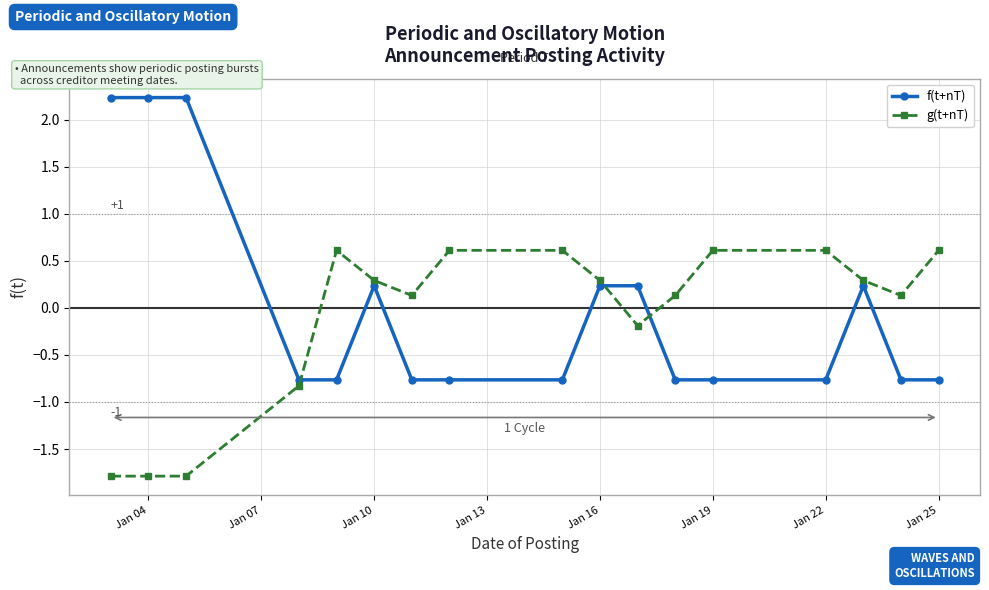

Which series ends up on top after the final intersection of g(t+nT) and f(t+nT)?

g(t+nT)